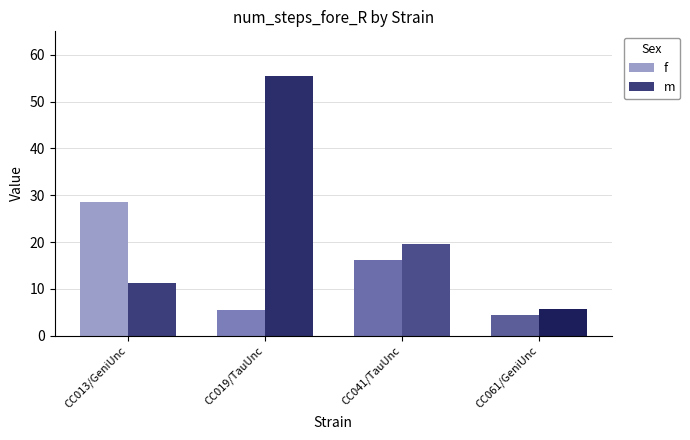

At how many categories does at least one series exceed 12?

3